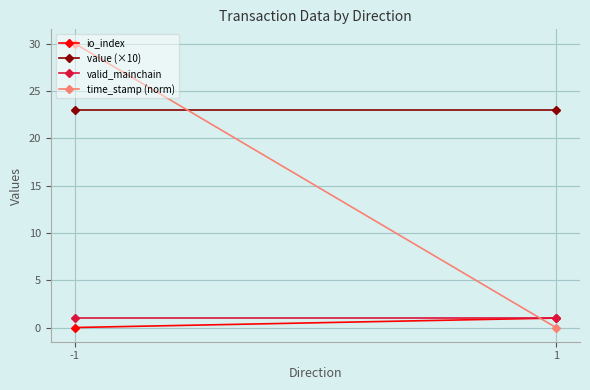

How many categories are shown in the chart?

2